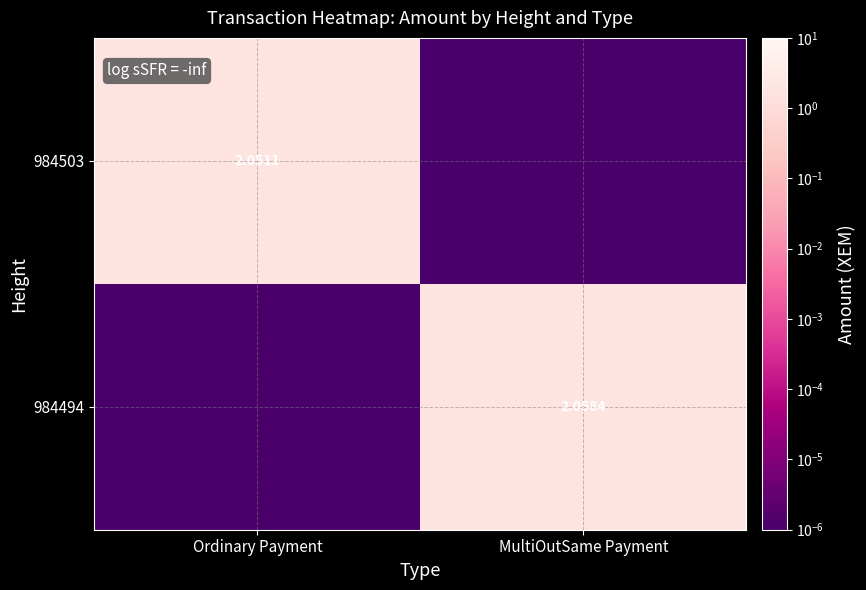

Is the value of 984503 at Ordinary Payment greater than the value of 984494 at MultiOutSame Payment?

No